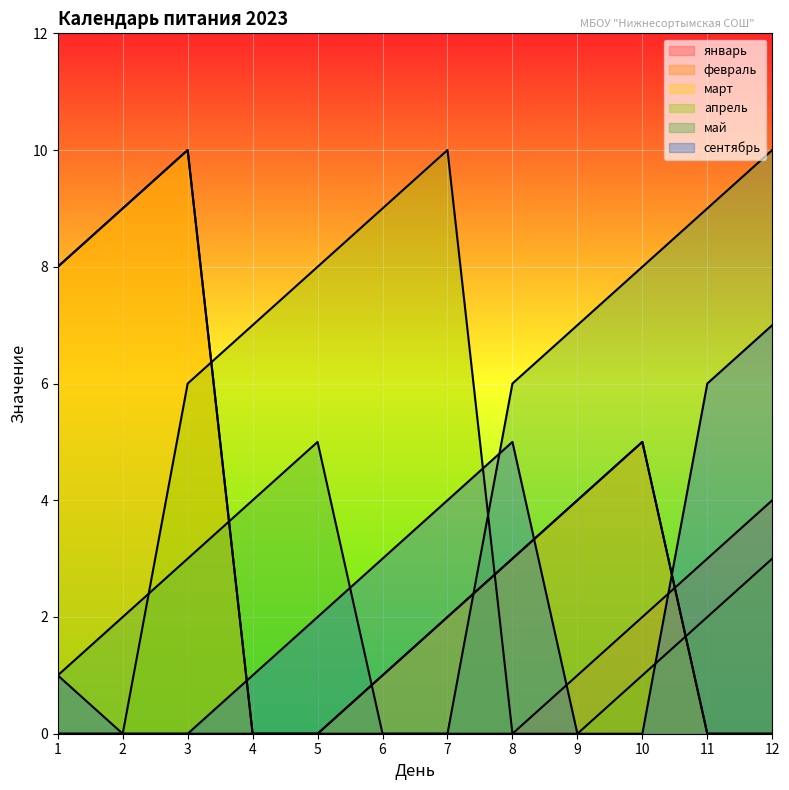

At which category does the chart reach its peak across all series?

3